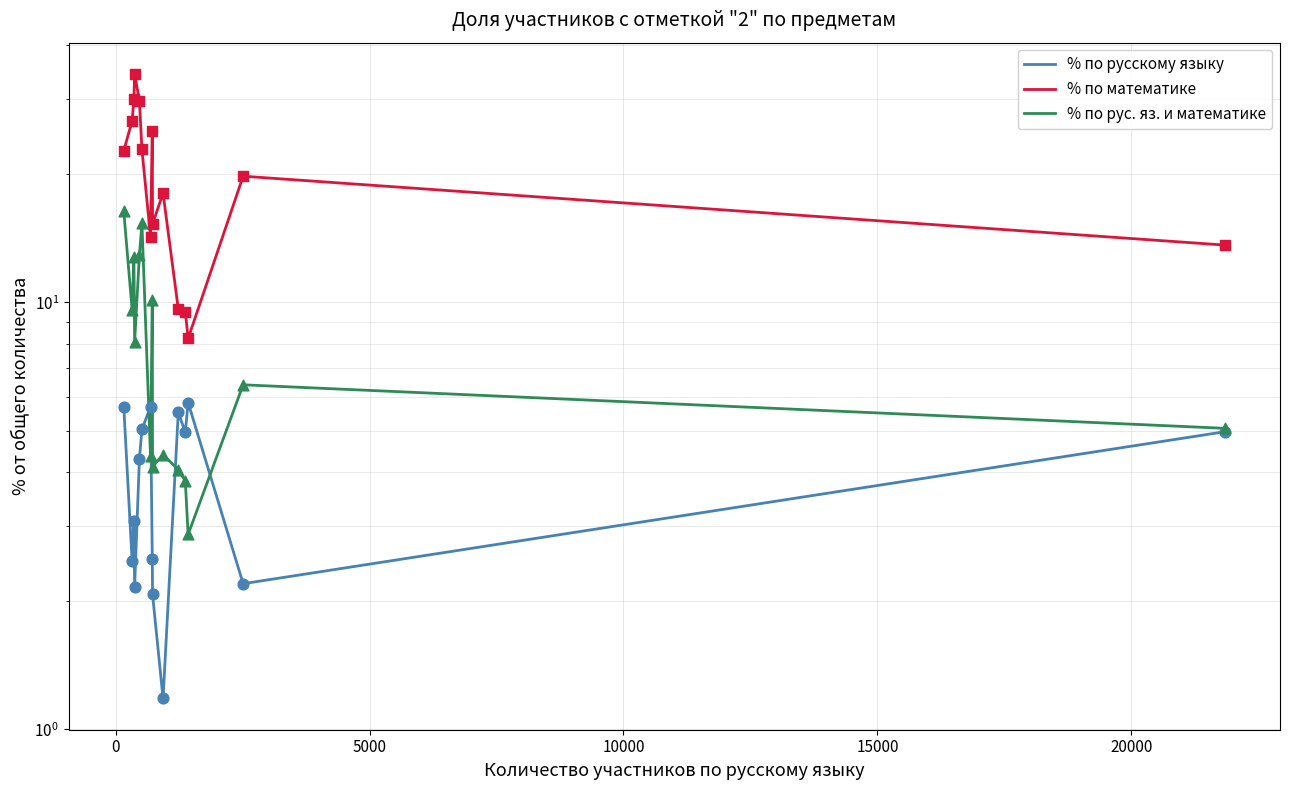

Which series reaches the minimum Y coordinate?

% по русскому языку